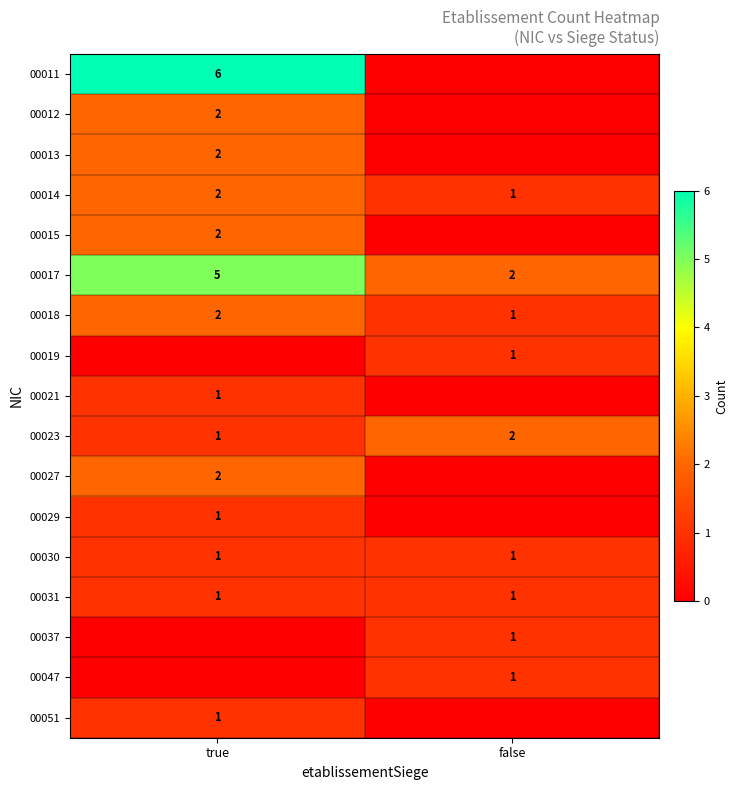

At which label is 00018 closest to 1?

false